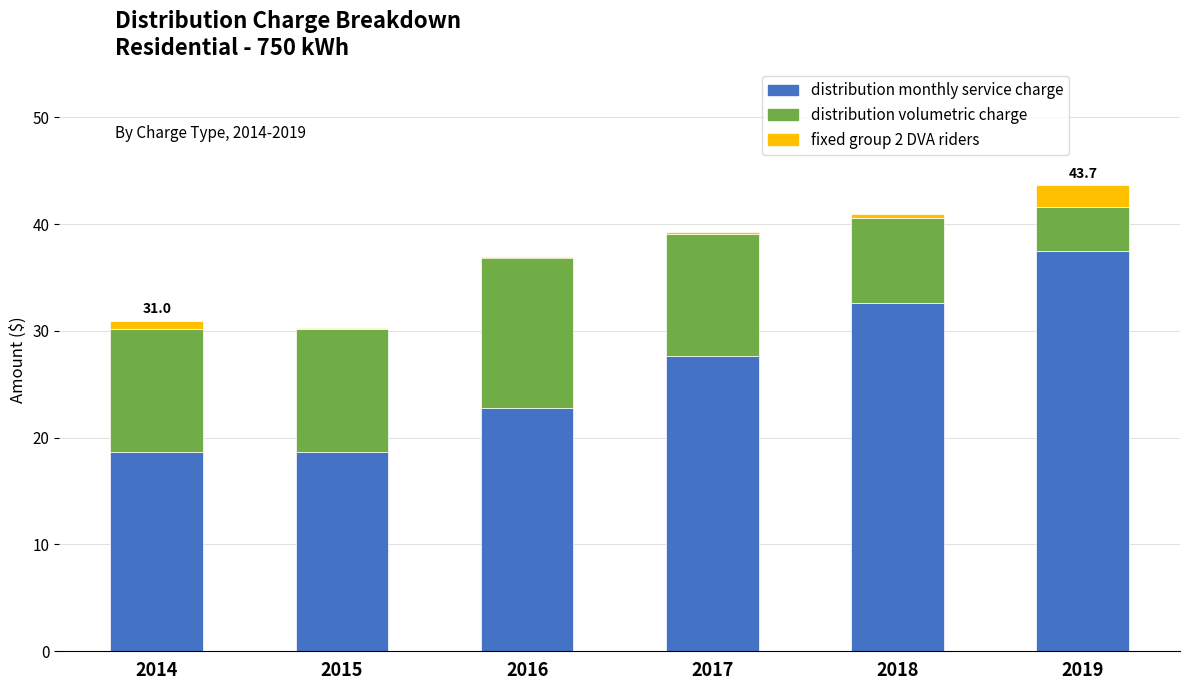

The distribution monthly service charge series shows 49.6 at 2017. True or false?

False